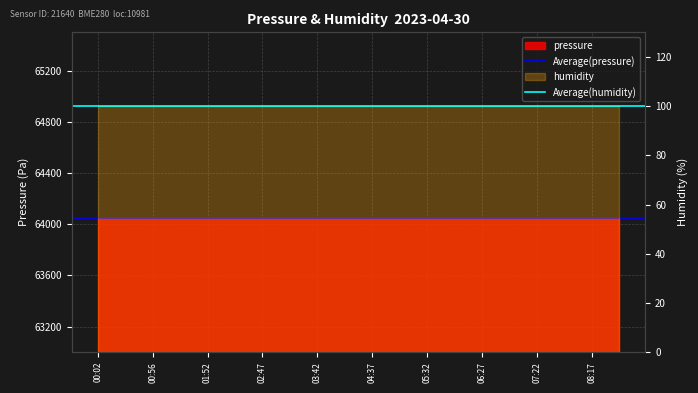

True or false: Average(humidity) has a value of 36.5 at 00:56.

False